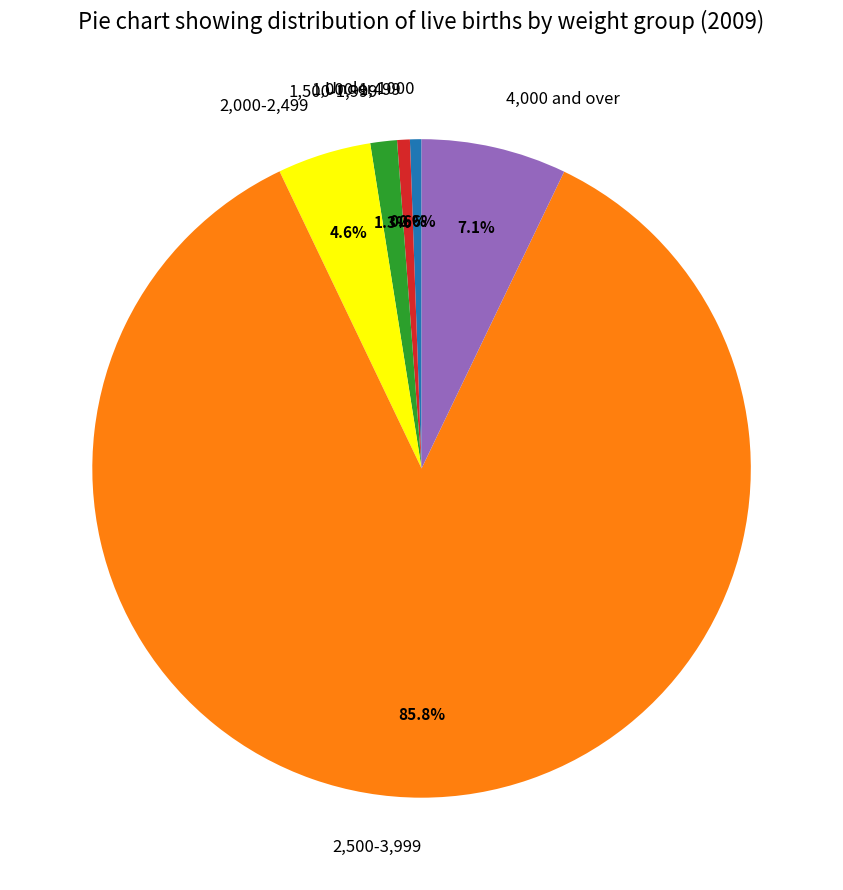

Does 4,000 and over account for over 50% of the chart?

No